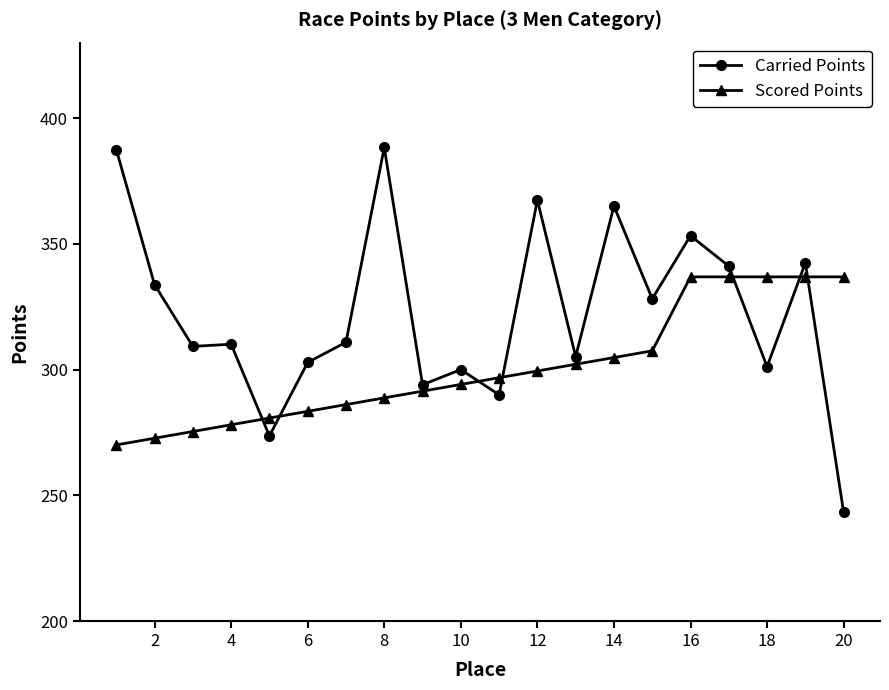

Which series has the largest total across all categories?

Carried Points